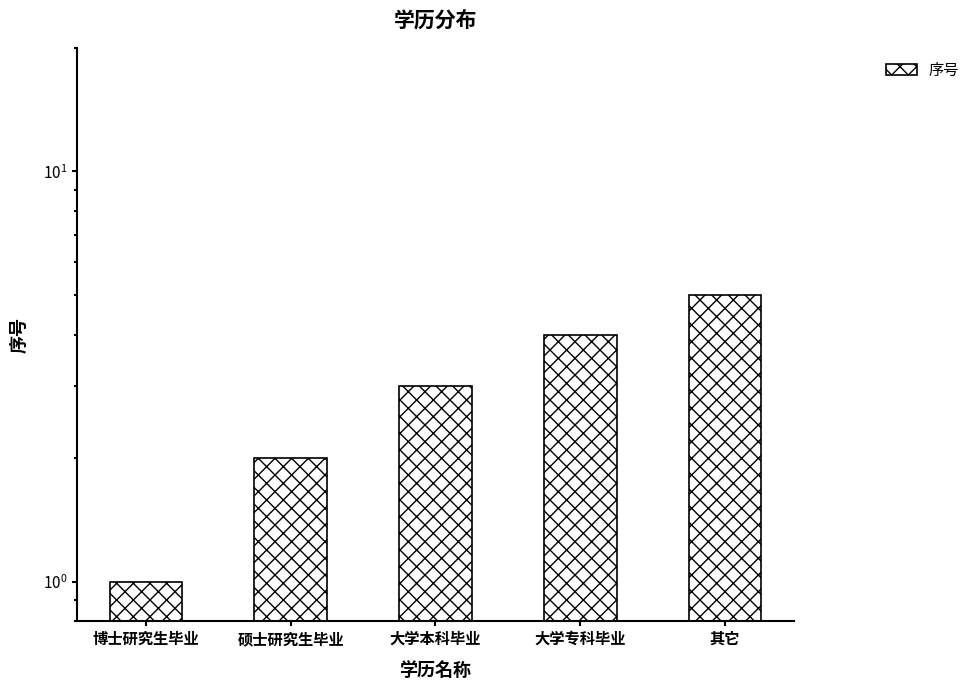

What is the sum of all values?

15